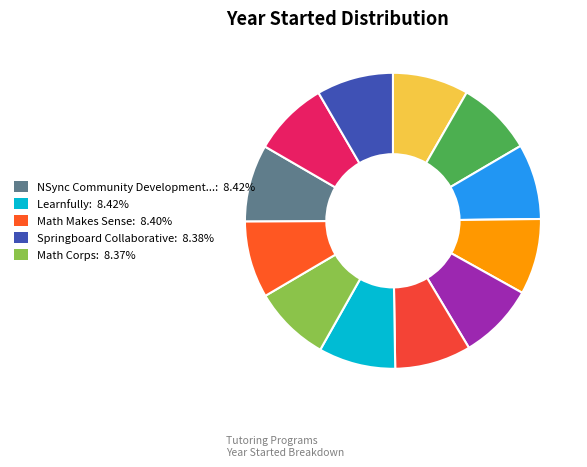

Count the number of slices in the pie.

12